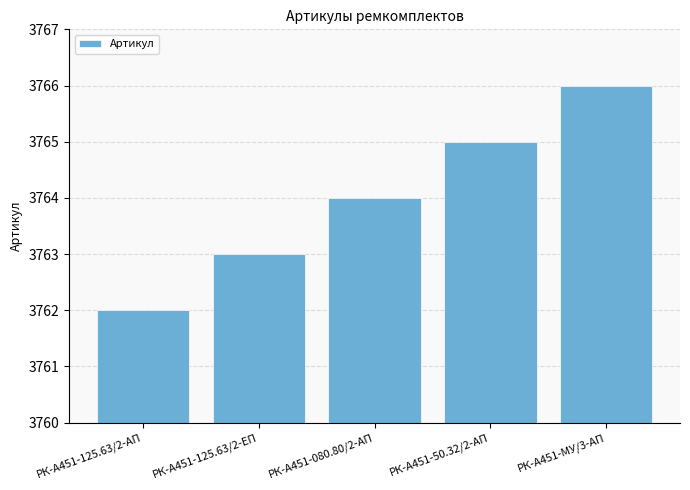

Rank the categories by value from highest to lowest.

РК-А451-МУ/3-АП, РК-А451-50.32/2-АП, РК-А451-080.80/2-АП, РК-А451-125.63/2-ЕП, РК-А451-125.63/2-АП